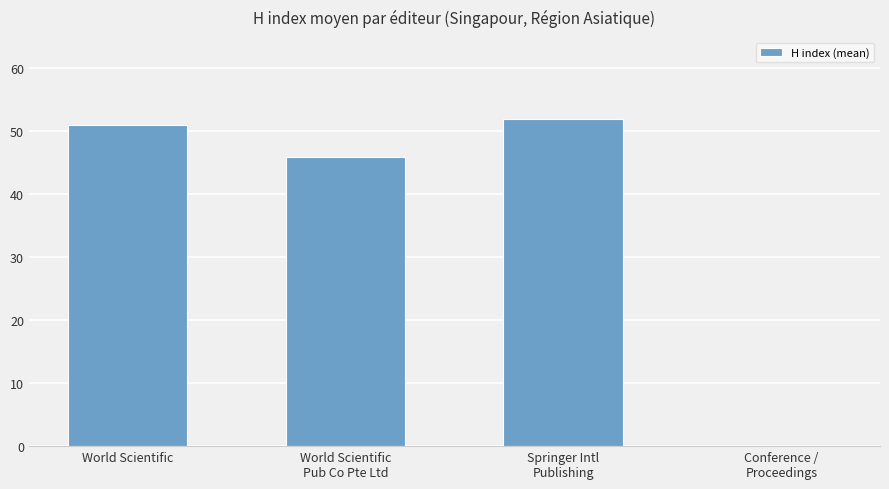

Count the number of data series in this chart.

1